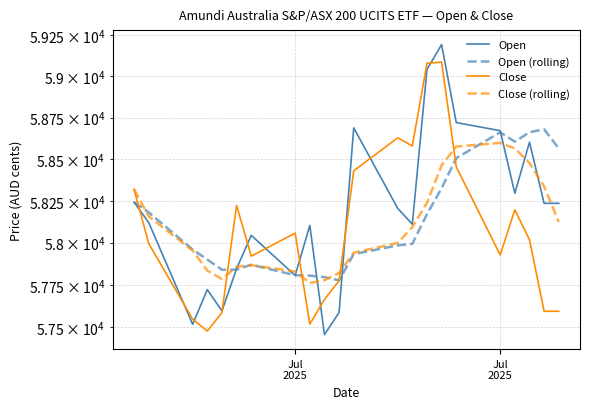

Reading left to right, transcribe all the data shown in this chart.

Open: 58242.0	58120.0	57516.0	57721.0	57595.0	57845.0	58044.0	57805.0	58103.0	57455.0	57586.0	58688.0	58205.0	58110.0	59041.0	59192.0	58720.0	58671.0	58295.0	58602.0	58235.0	58235.0
Open (rolling): 58242.0	58181.0	57959.3	57899.8	57838.8	57839.8	57869.0	57806.6	57804.1	57795.4	57776.1	57932.3	57983.7	57993.1	58169.7	58325.3	58506.0	58661.0	58604.9	58661.6	58679.4	58564.3
Close: 58319.0	57995.0	57546.0	57476.0	57585.0	58223.0	57920.0	58057.0	57517.0	57663.0	57774.0	58430.0	58628.0	58579.0	59079.0	59086.0	58454.0	57927.0	58196.0	58018.0	57593.0	57593.0
Close (rolling): 58319.0	58157.0	57953.3	57834.0	57784.2	57857.3	57866.3	57828.9	57760.6	57777.3	57819.9	57940.6	57998.4	58092.6	58238.6	58462.7	58575.7	58597.6	58564.1	58477.0	58336.1	58123.9